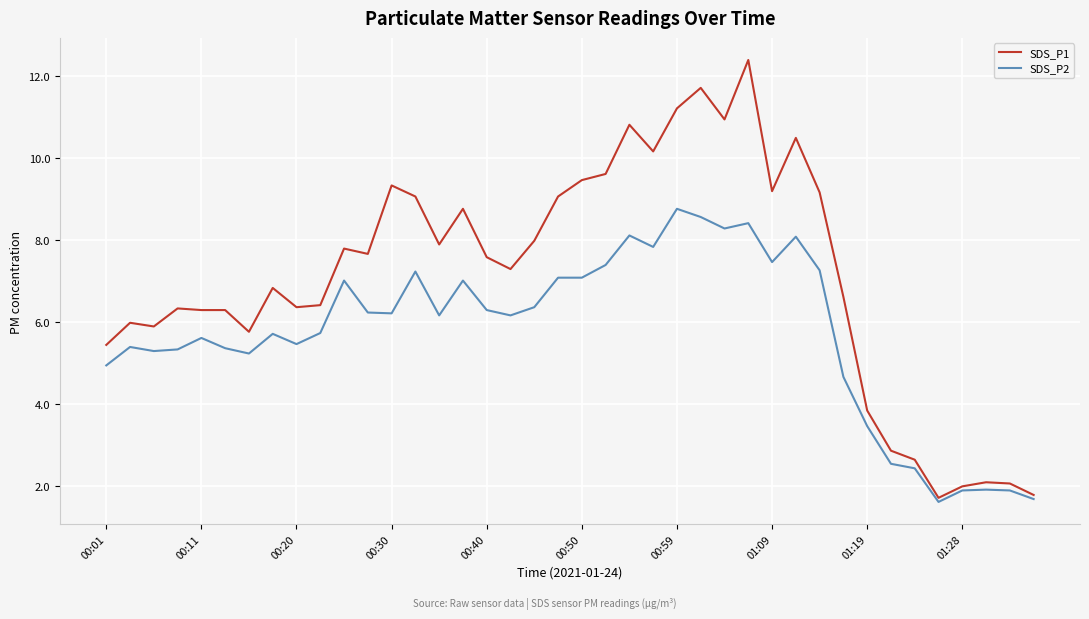

What is the maximum value for SDS_P2?

8.8